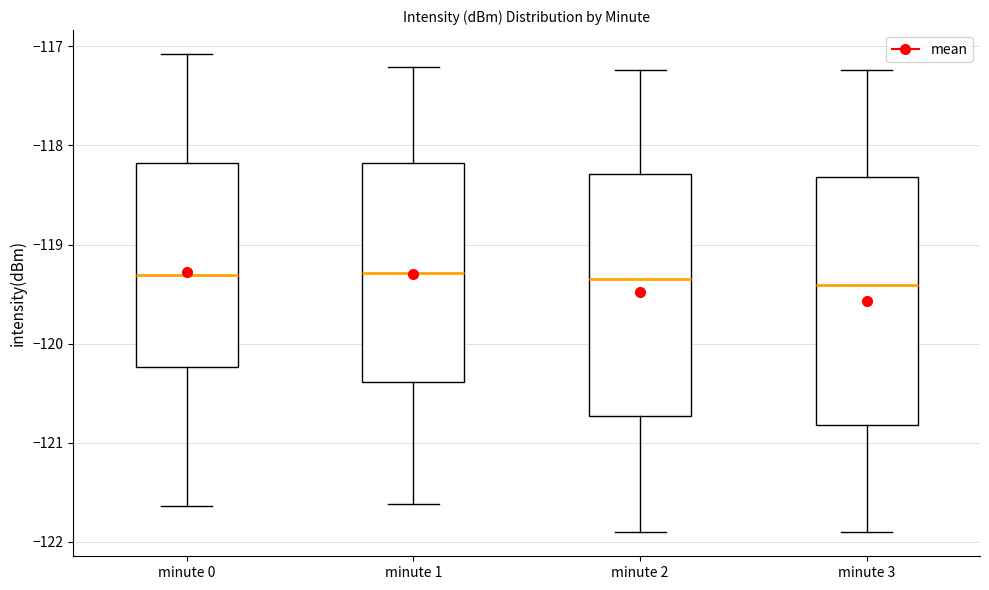

Where does the median line of the box for minute 0 sit on the y-axis? The values are not printed on the chart, so give them approximately, as read against the axis.

-119.3